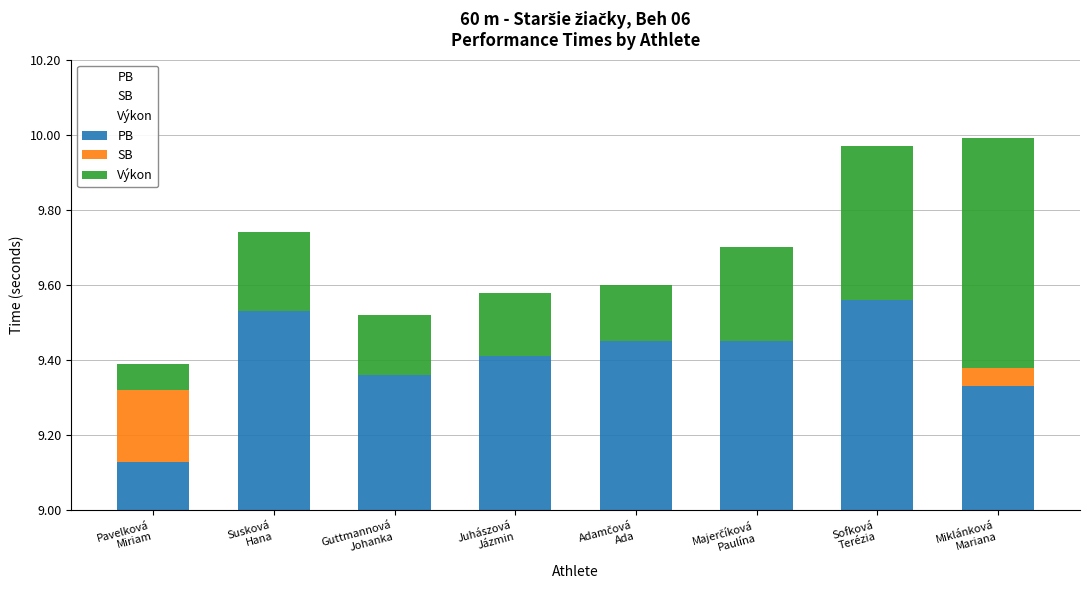

Reading right to left, transcribe all the data shown in this chart.

PB: 9.3	9.6	9.4	9.4	9.4	9.4	9.5	9.1
SB: 0.1	0.0	0.0	0.0	0.0	0.0	0.0	0.2
Výkon: 0.6	0.4	0.2	0.2	0.2	0.2	0.2	0.1